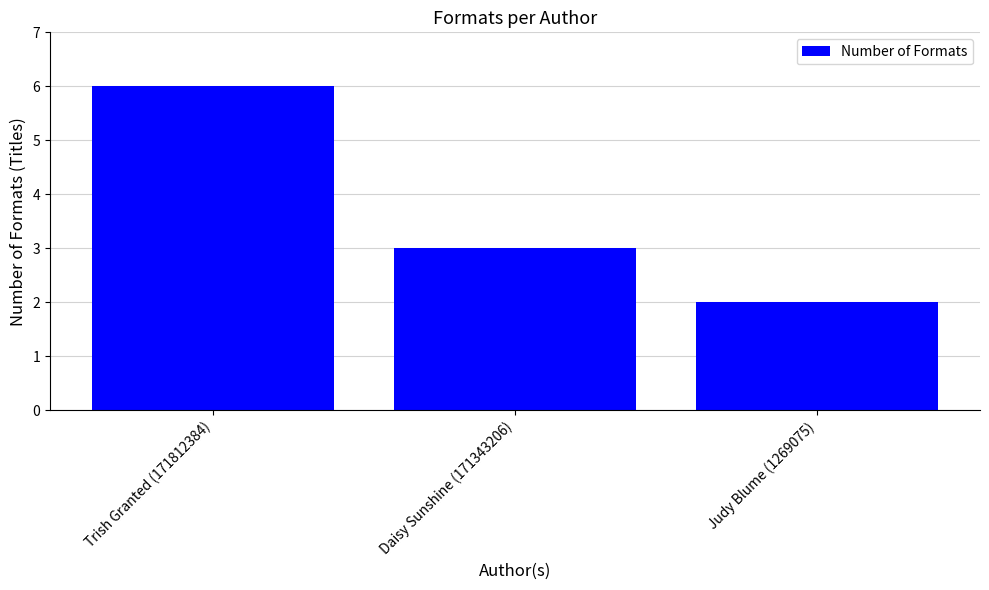

The value at Judy Blume (1269075) is 3. True or false?

False